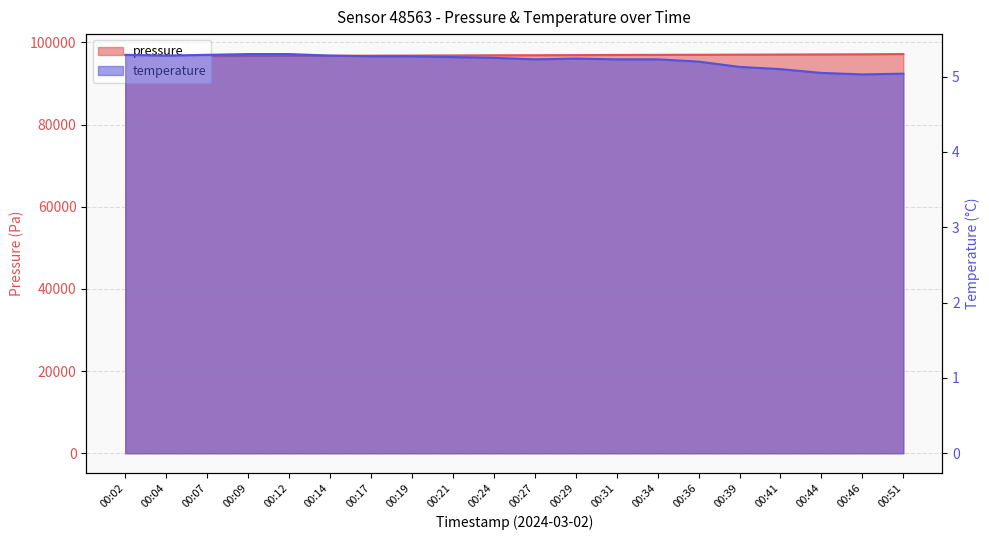

Is the value of pressure at 00:17 greater than the value of temperature at 00:51?

Yes